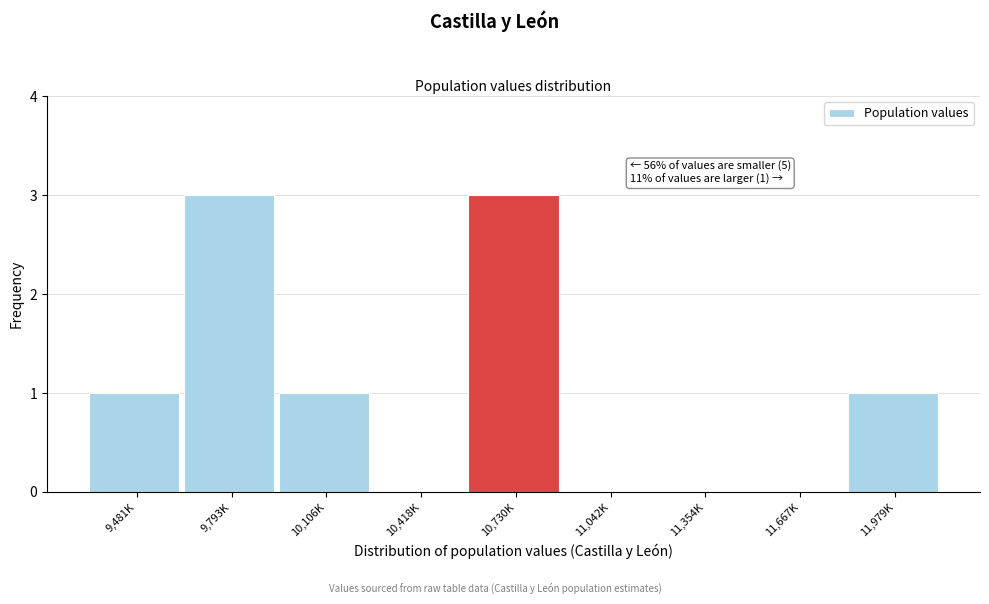

Reading right to left, what are all the values shown in this chart?

11,979K=1	11,667K=0	11,354K=0	11,042K=0	10,730K=3	10,418K=0	10,106K=1	9,793K=3	9,481K=1